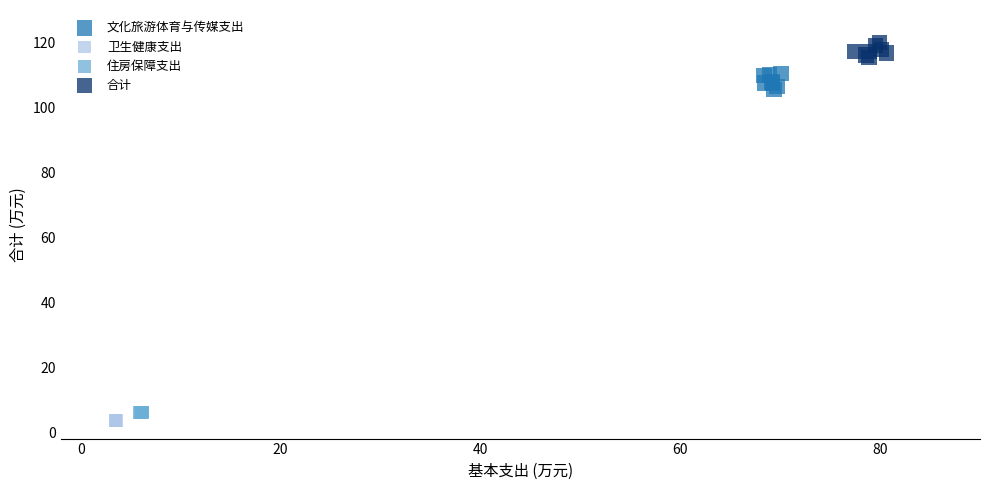

What are all the series names shown in the legend?

文化旅游体育与传媒支出, 卫生健康支出, 住房保障支出, 合计